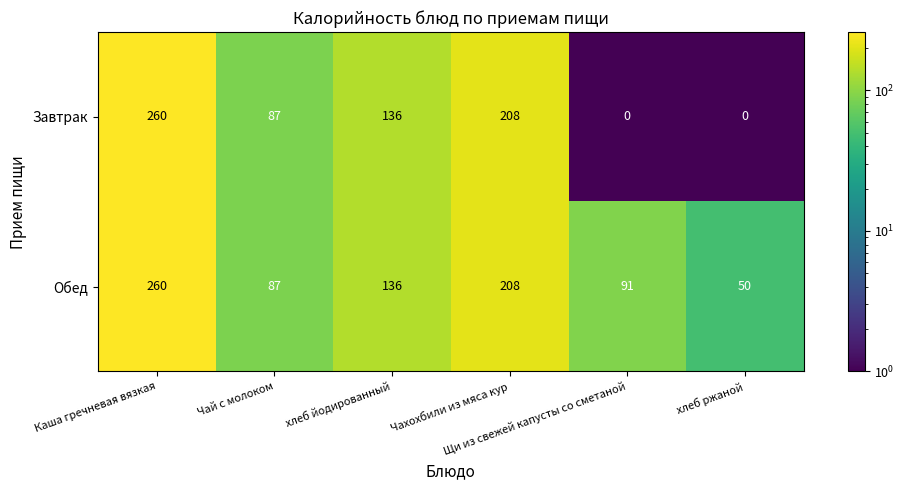

Which series has the largest range (max minus min)?

Завтрак